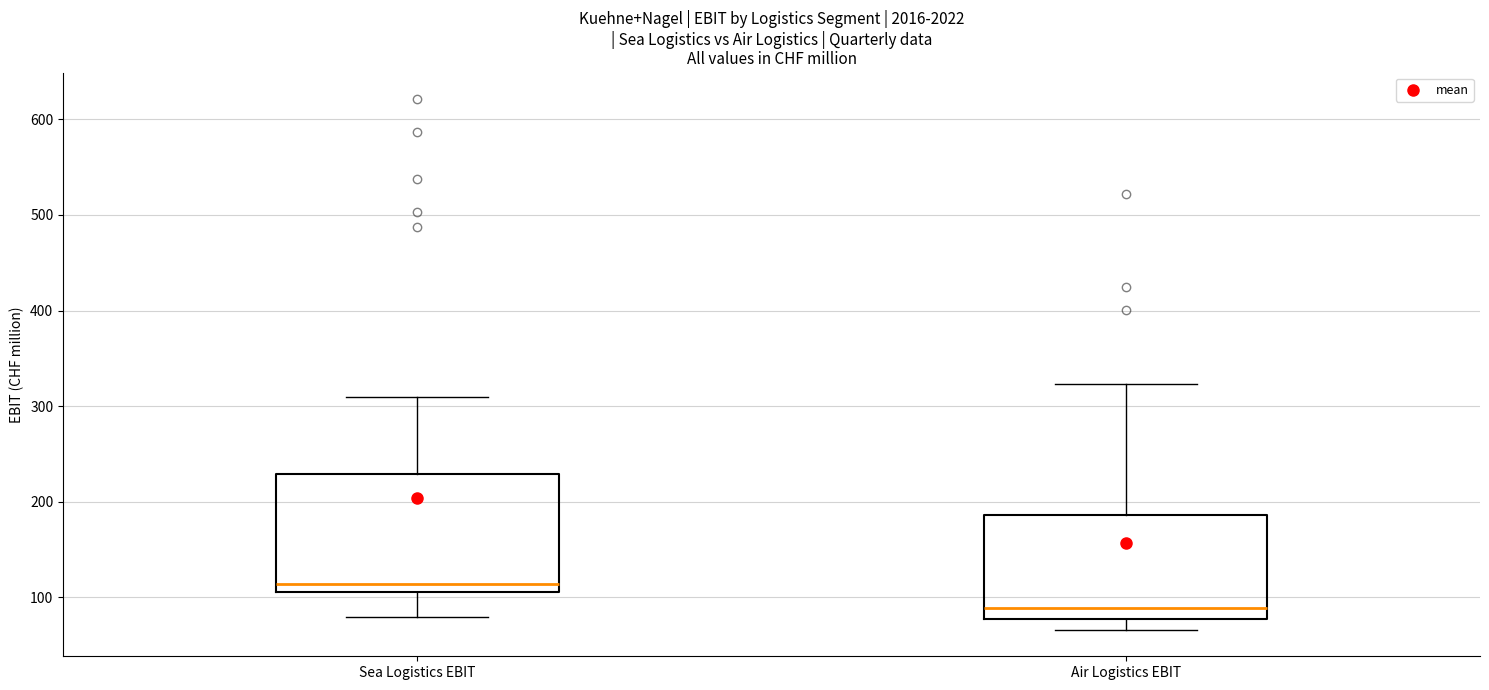

Which box is the tallest, from its lower edge to its upper edge?

Sea Logistics EBIT